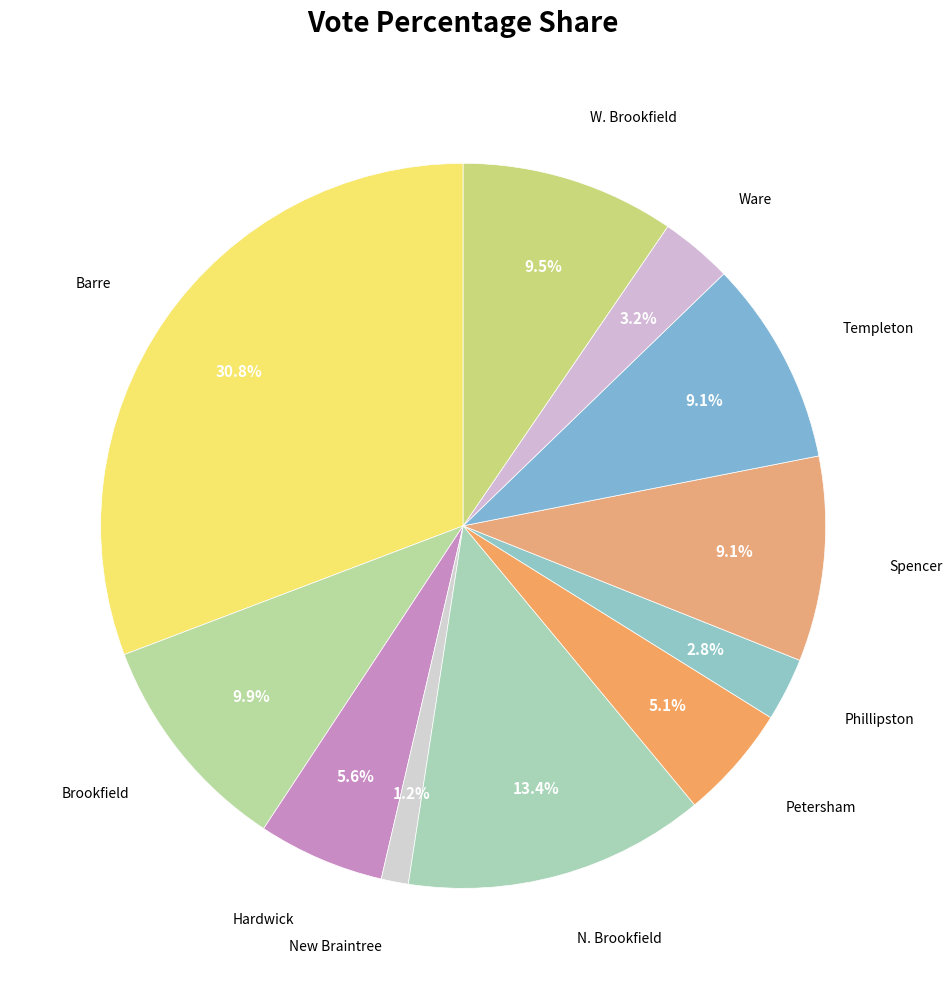

Is it true that New Braintree is 11% of the pie?

False